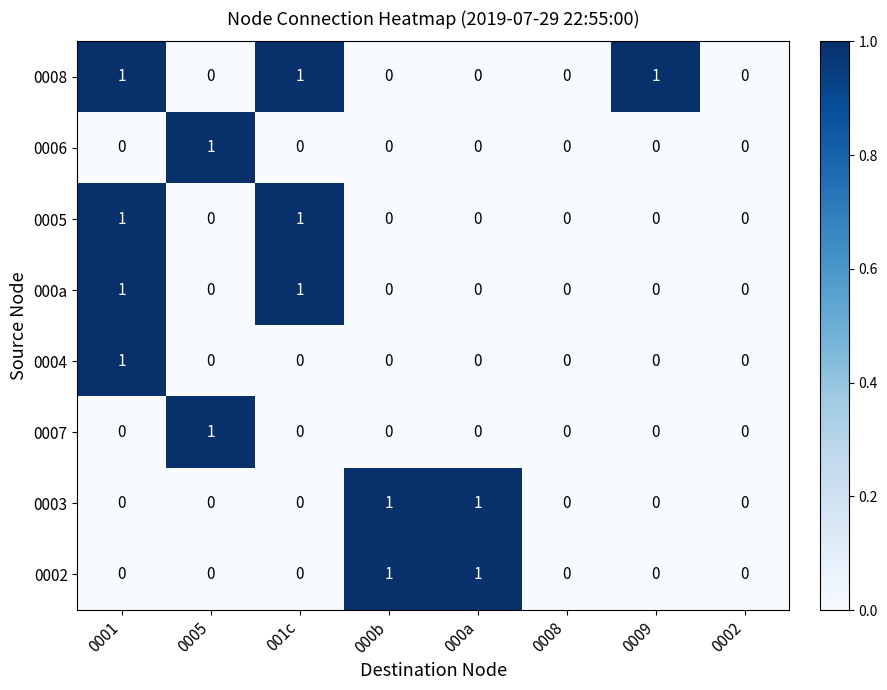

What is the difference between the highest and lowest values at 0005?

1